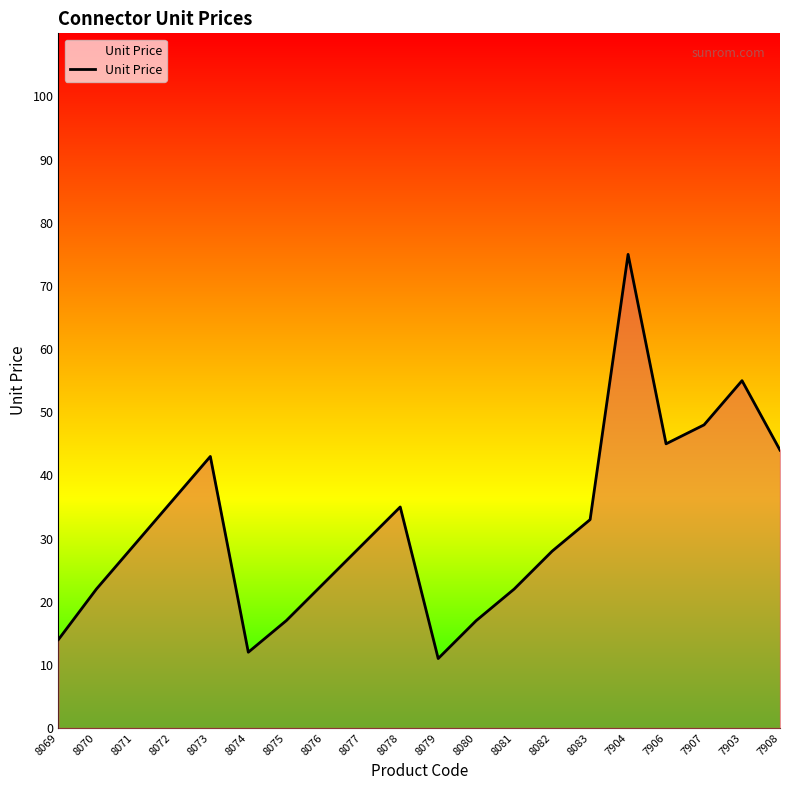

What position from the right is 8082?

7